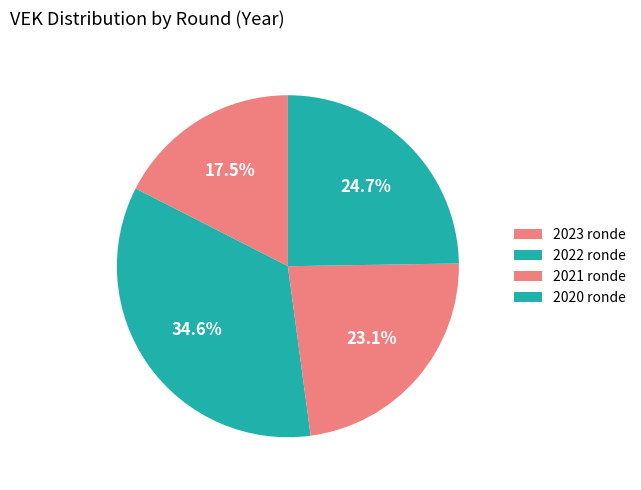

How many slices are in this pie chart?

4